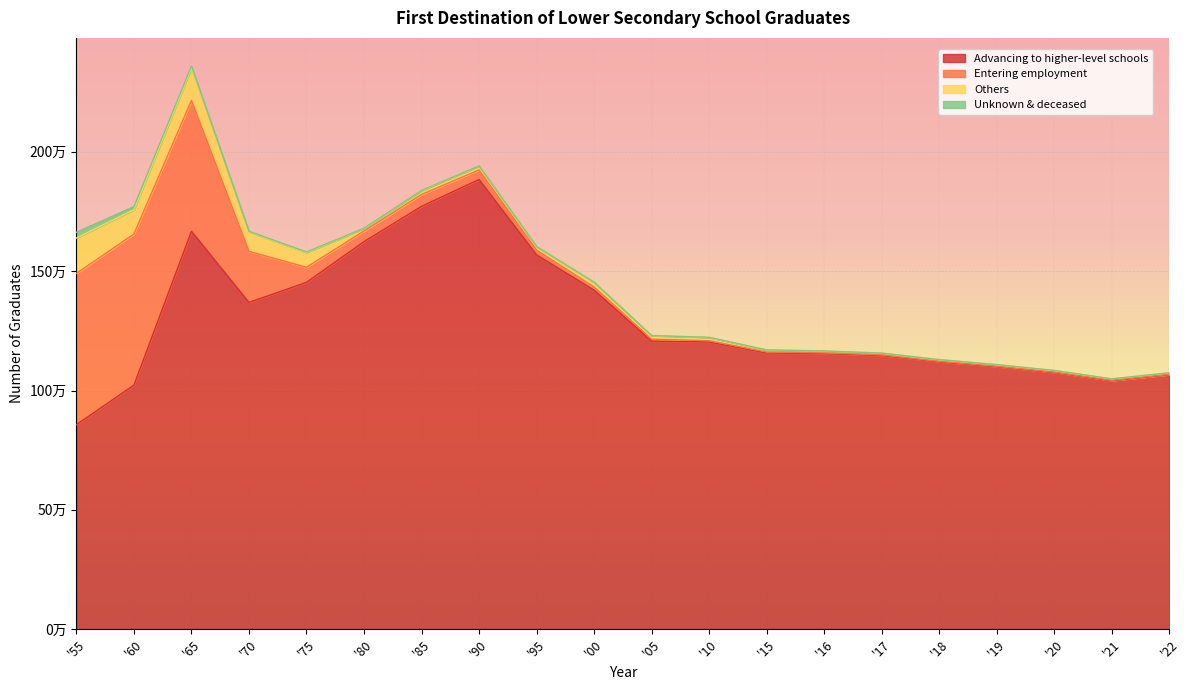

What is the maximum value for Others?

148387